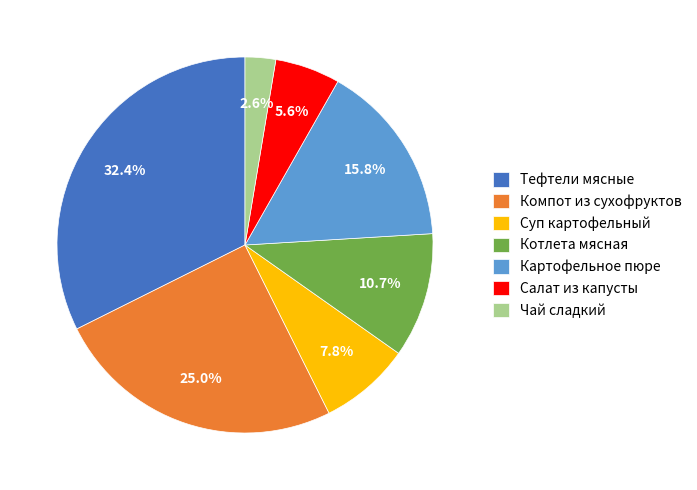

How many segments does this pie chart have?

7